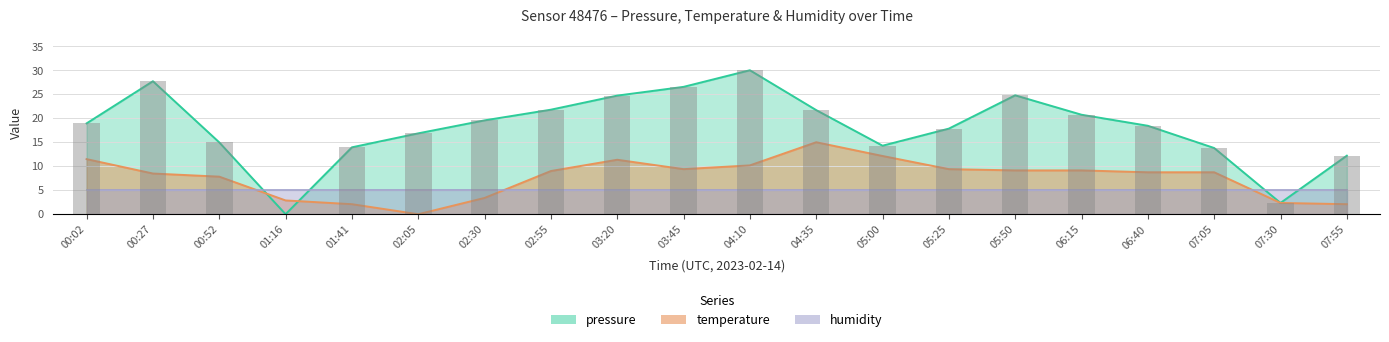

True or false: pressure has a value of 3.6 at 00:52.

False